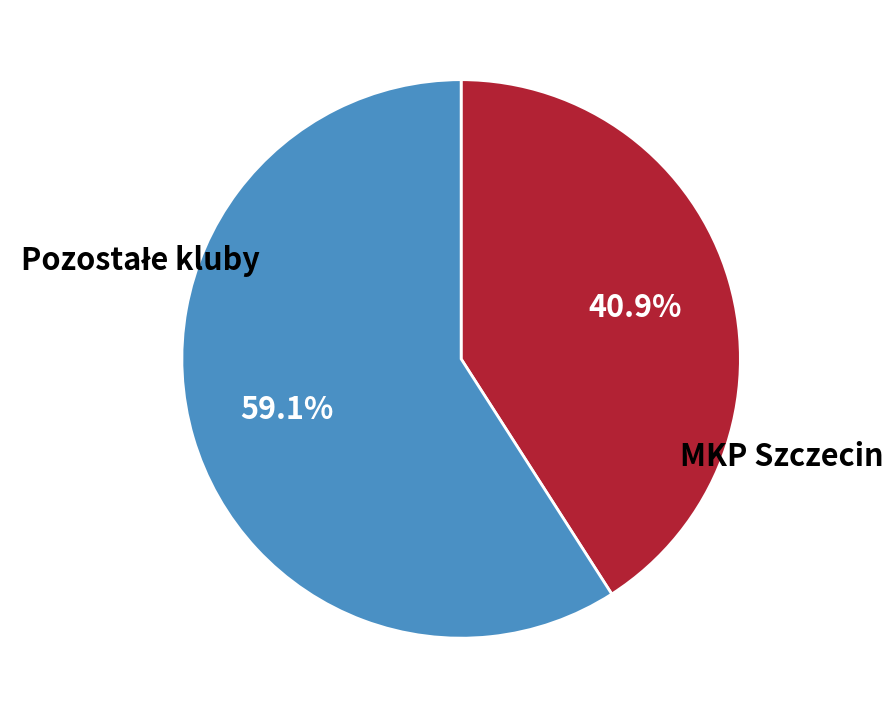

How many segments does this pie chart have?

2